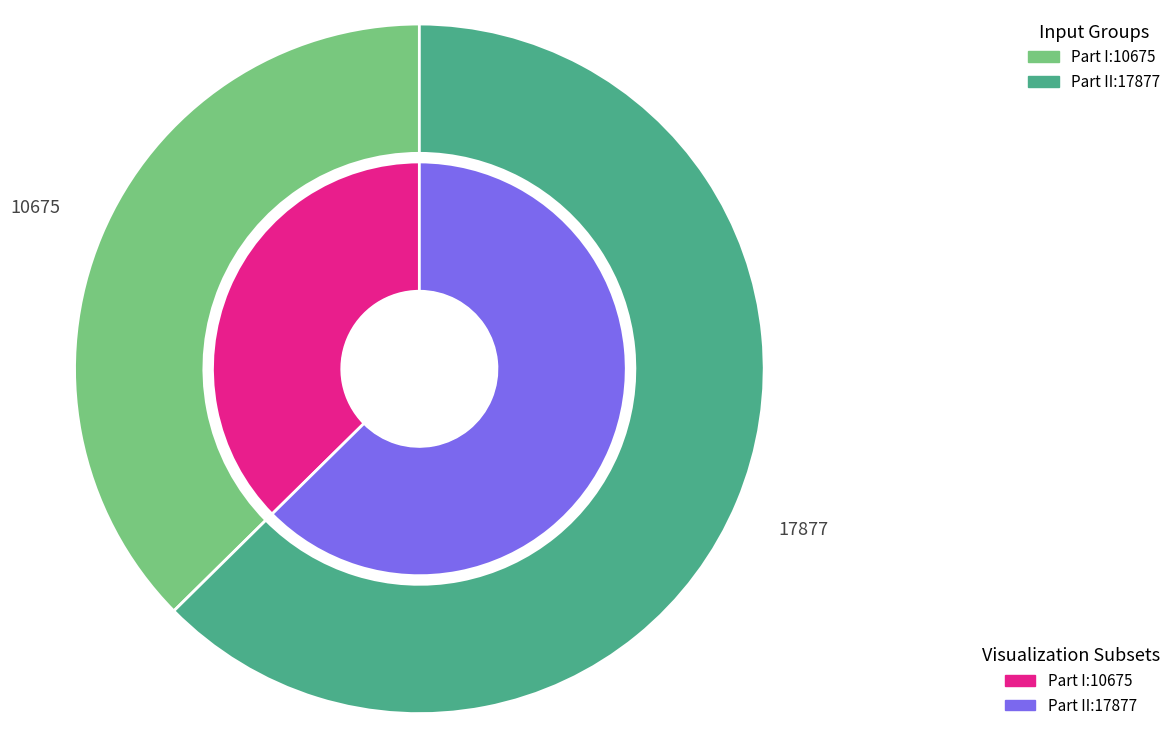

What is the total percentage of Part II and Part I?

100.0%